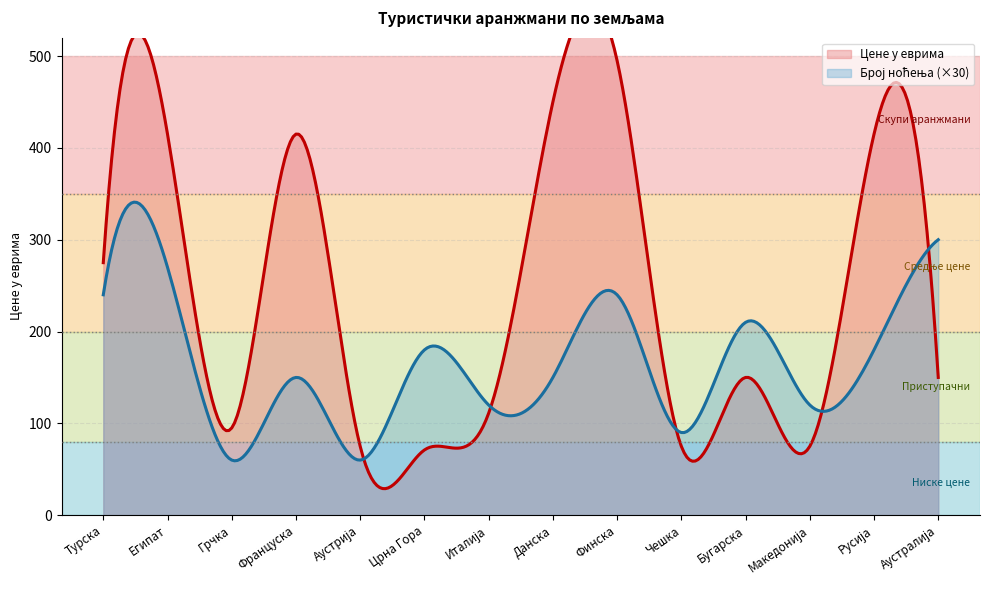

The Број ноћења series shows 2 at Црна Гора. True or false?

False